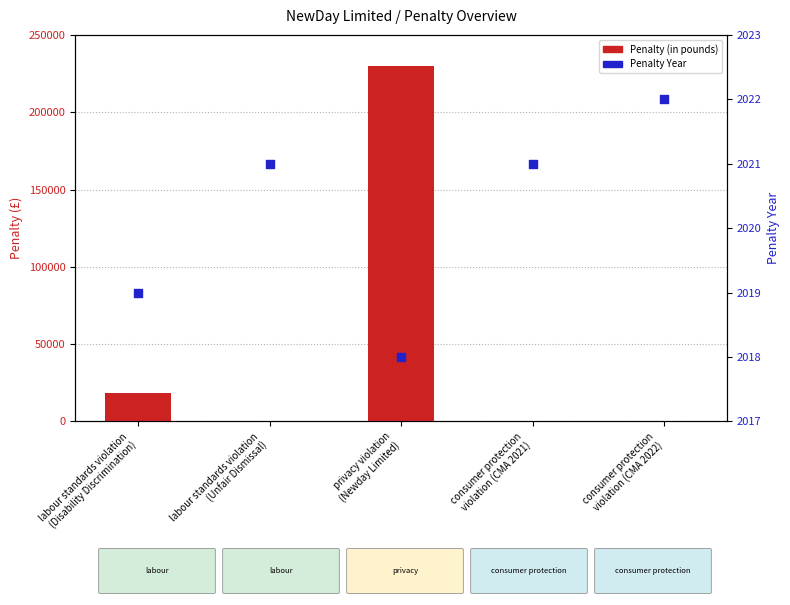

Which series has the largest Y range (max minus min)?

Penalty (in pounds)